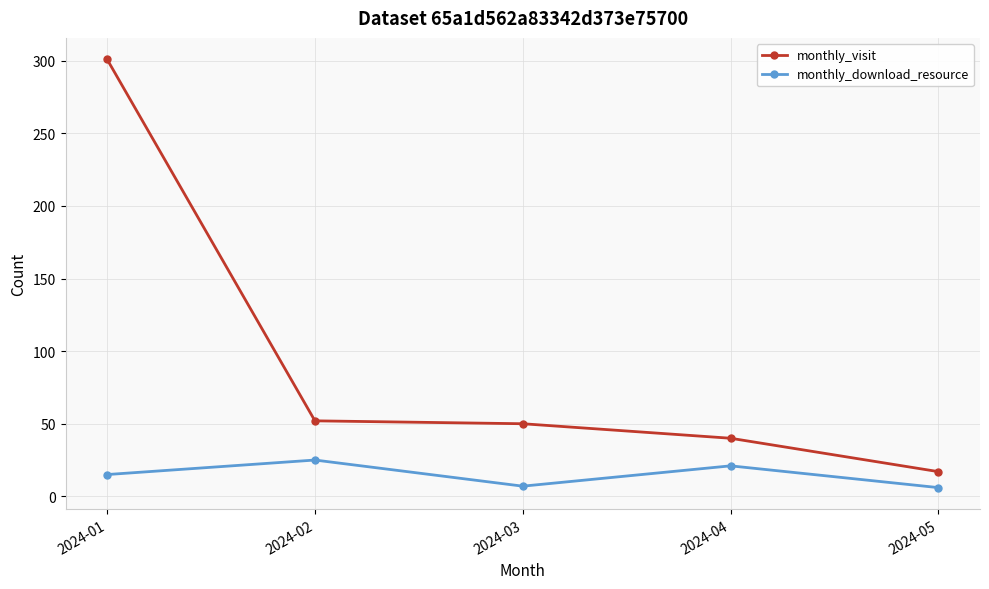

What is the minimum value shown in the chart?

6